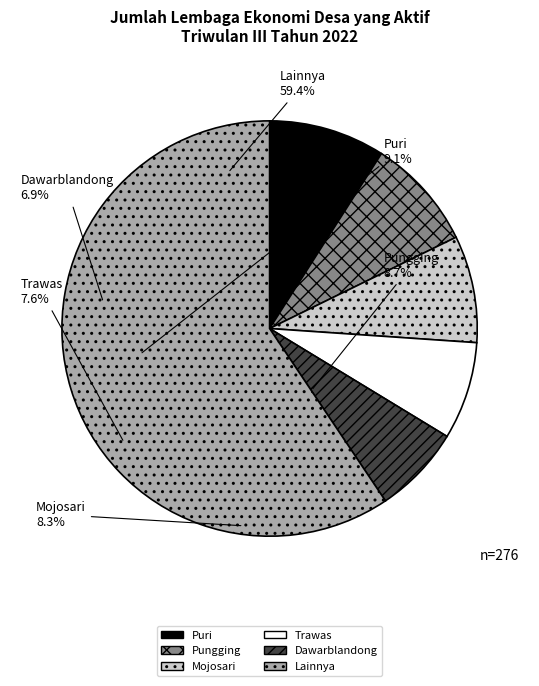

Count the number of slices in the pie.

6